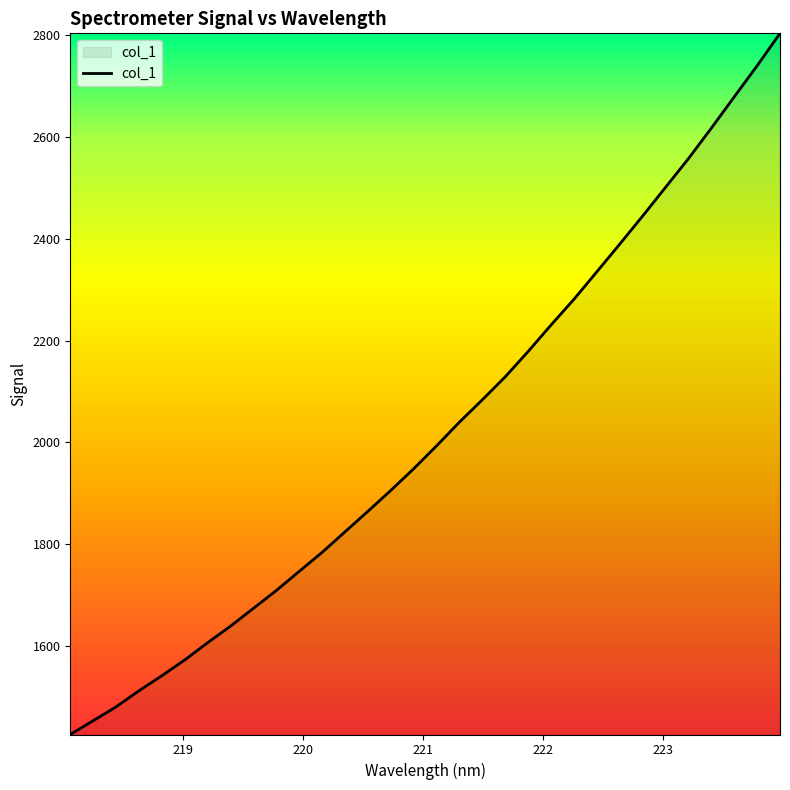

What is the minimum value shown in the chart?

1427.0